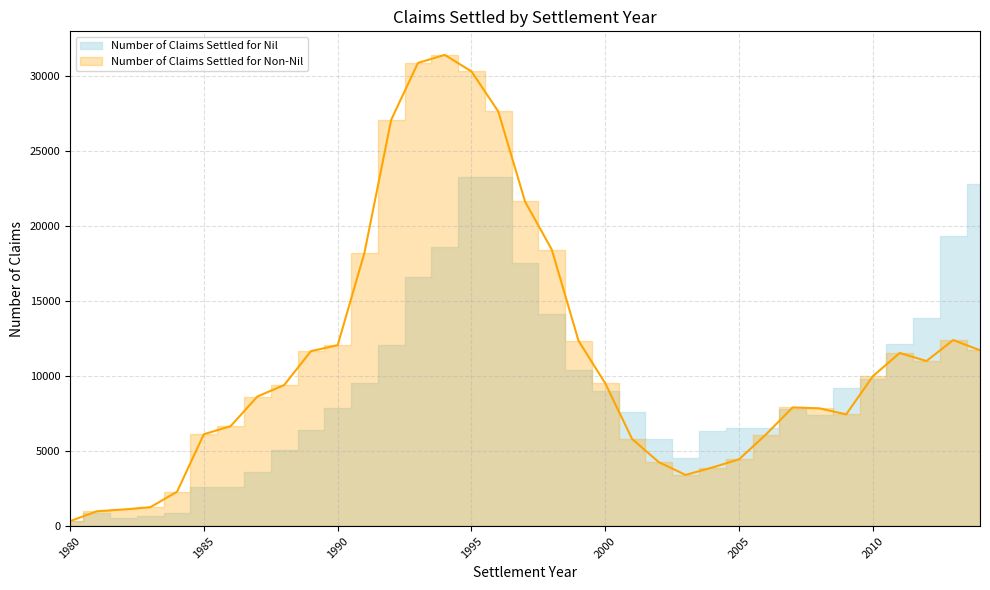

The value at 1992 is 27090. True or false?

True